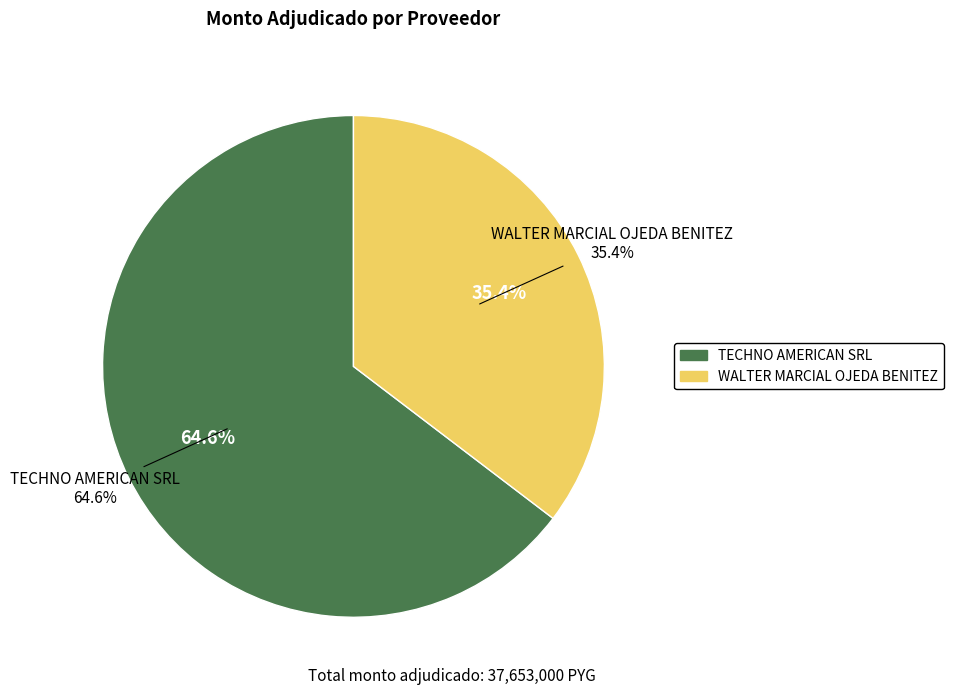

What is the change in value from TECHNO AMERICAN SRL to WALTER MARCIAL OJEDA BENITEZ?

-11027000